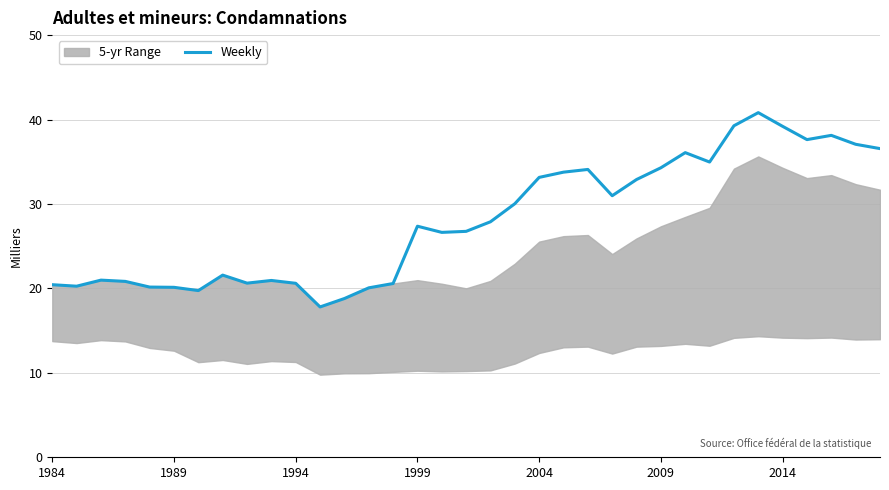

Reading left to right, transcribe all the data shown in this chart.

20.4	20.3	21.0	20.8	20.2	20.1	19.7	21.6	20.6	20.9	20.6	17.8	18.8	20.1	20.6	27.4	26.6	26.8	27.9	30.0	33.1	33.8	34.1	31.0	32.9	34.3	36.1	35.0	39.3	40.8	39.2	37.6	38.1	37.1	36.6